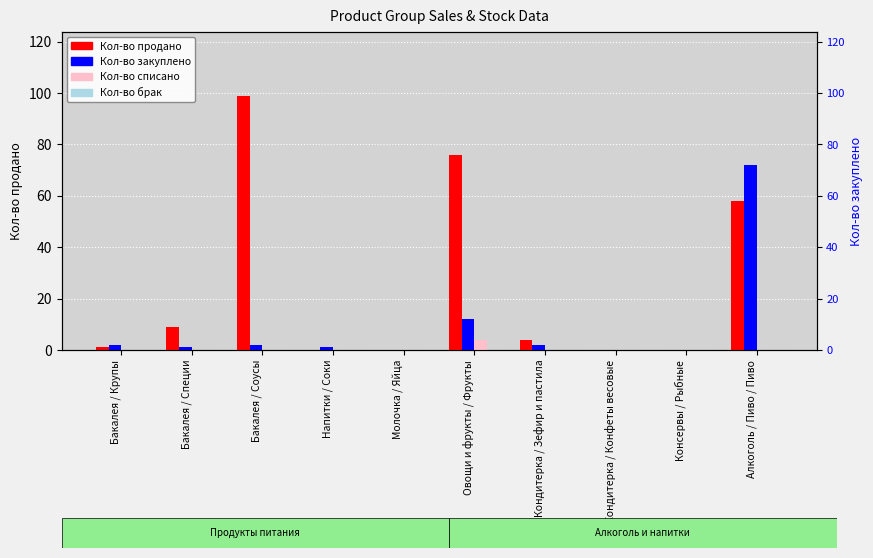

Reading right to left, transcribe all the data shown in this chart.

Кол-во продано: Алкоголь / Пиво / Пиво=58	Консервы / Рыбные=0	Кондитерка / Конфеты весовые=0	Кондитерка / Зефир и пастила=4	Овощи и фрукты / Фрукты=76	Молочка / Яйца=0	Напитки / Соки=0	Бакалея / Соусы=99	Бакалея / Специи=9	Бакалея / Крупы=1
Кол-во закуплено: Алкоголь / Пиво / Пиво=72	Консервы / Рыбные=0	Кондитерка / Конфеты весовые=0	Кондитерка / Зефир и пастила=2	Овощи и фрукты / Фрукты=12	Молочка / Яйца=0	Напитки / Соки=1	Бакалея / Соусы=2	Бакалея / Специи=1	Бакалея / Крупы=2
Кол-во списано: Алкоголь / Пиво / Пиво=0	Консервы / Рыбные=0	Кондитерка / Конфеты весовые=0	Кондитерка / Зефир и пастила=0	Овощи и фрукты / Фрукты=4	Молочка / Яйца=0	Напитки / Соки=0	Бакалея / Соусы=0	Бакалея / Специи=0	Бакалея / Крупы=0
Кол-во брак: Алкоголь / Пиво / Пиво=0	Консервы / Рыбные=0	Кондитерка / Конфеты весовые=0	Кондитерка / Зефир и пастила=0	Овощи и фрукты / Фрукты=0	Молочка / Яйца=0	Напитки / Соки=0	Бакалея / Соусы=0	Бакалея / Специи=0	Бакалея / Крупы=0